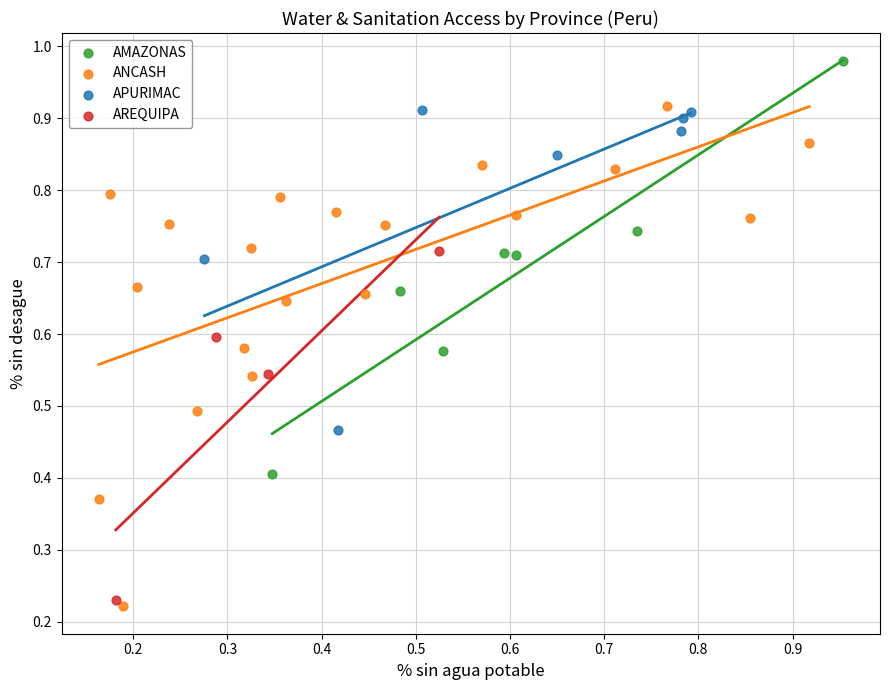

Which series contains the highest Y value?

AMAZONAS